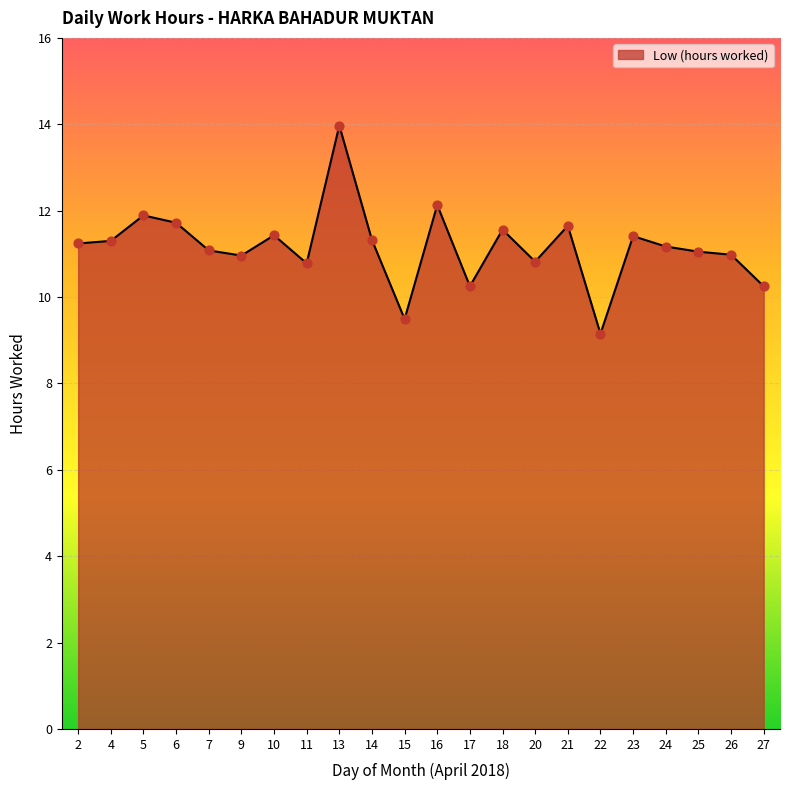

Approximately how many times larger is the value at 5 compared to 18?

1.0